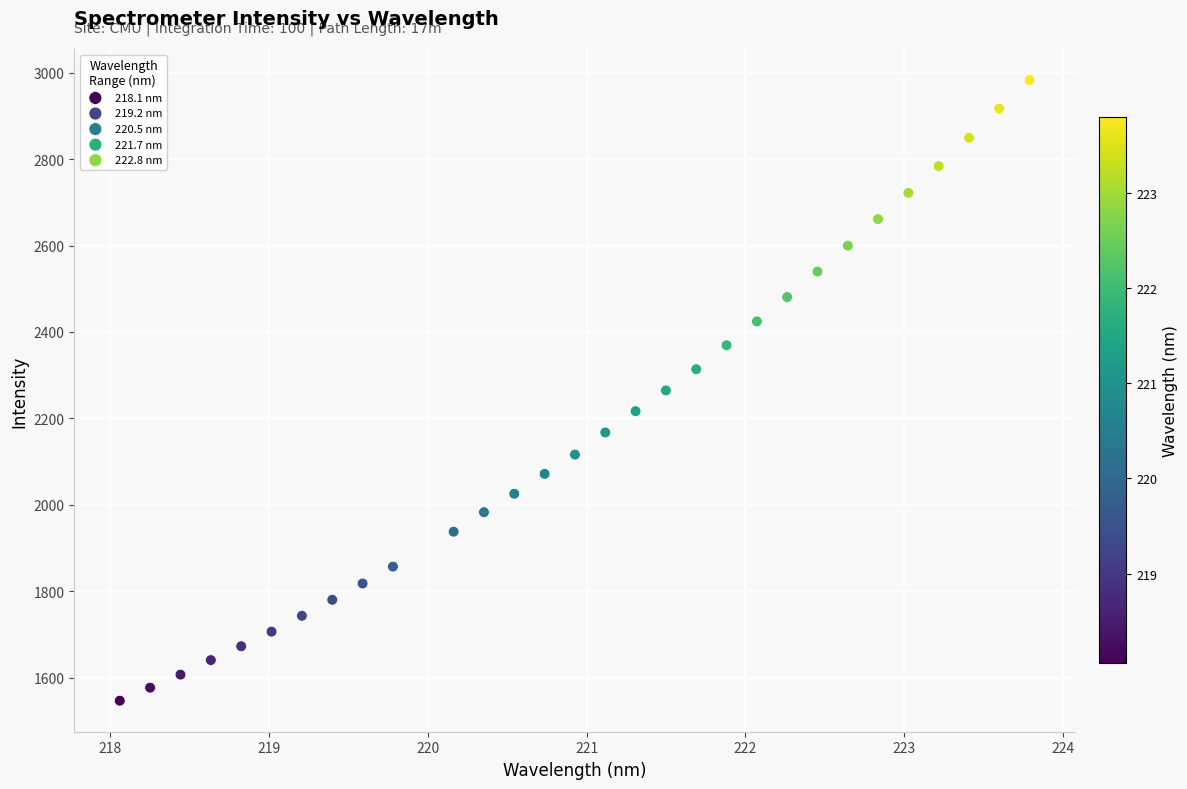

Which series has the largest Y range (max minus min)?

222.8 nm